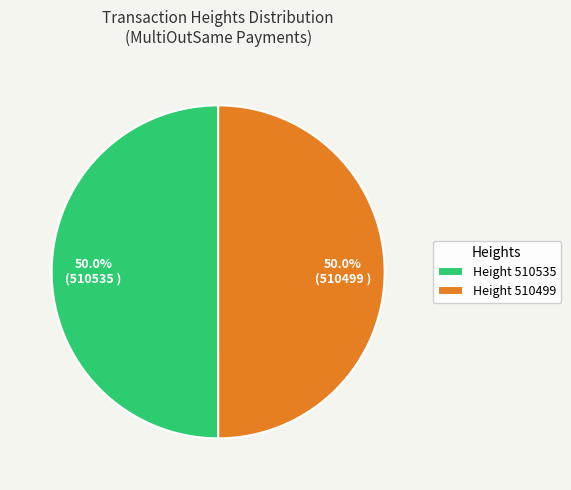

What is the ratio of the value at Height 510499 to the value at Height 510535?

1.0